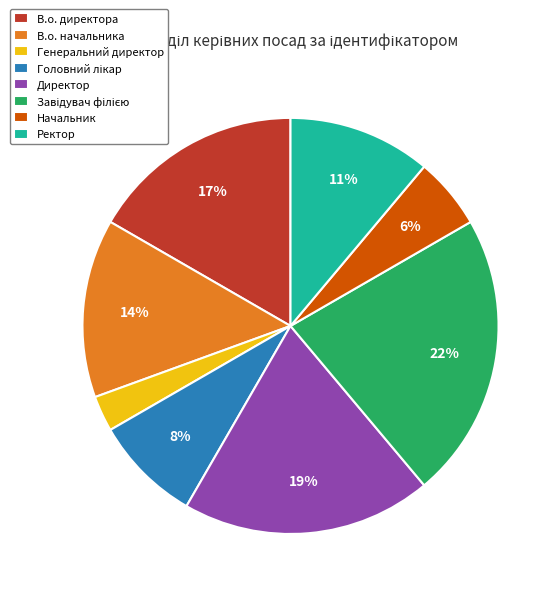

To the nearest percent, what is the difference between the В.о. начальника and Генеральний директор slice percentages?

11%